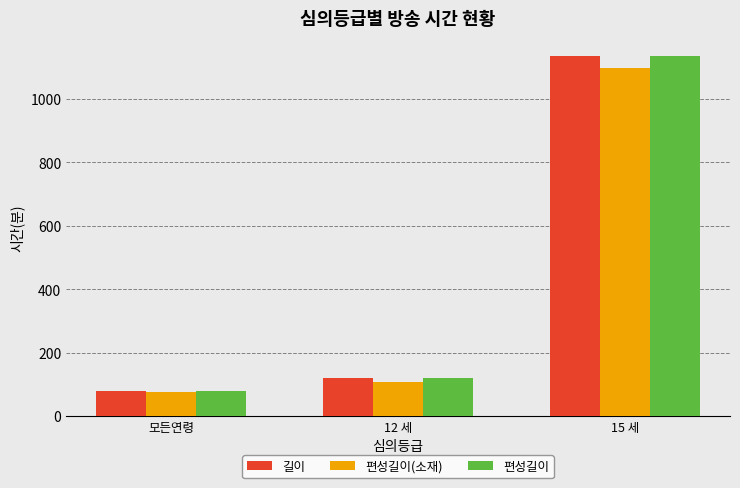

At which label is 편성길이(소재) closest to 587?

12 세